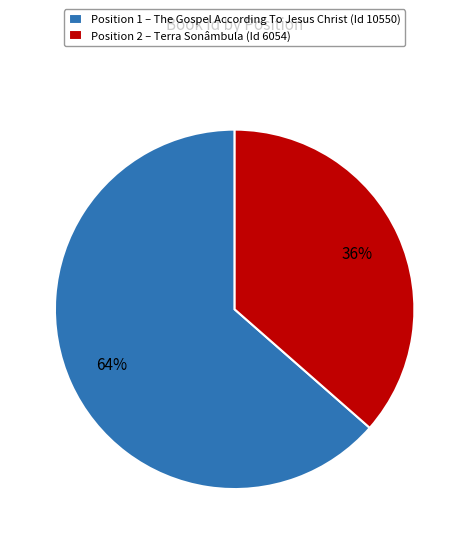

How many segments does this pie chart have?

2